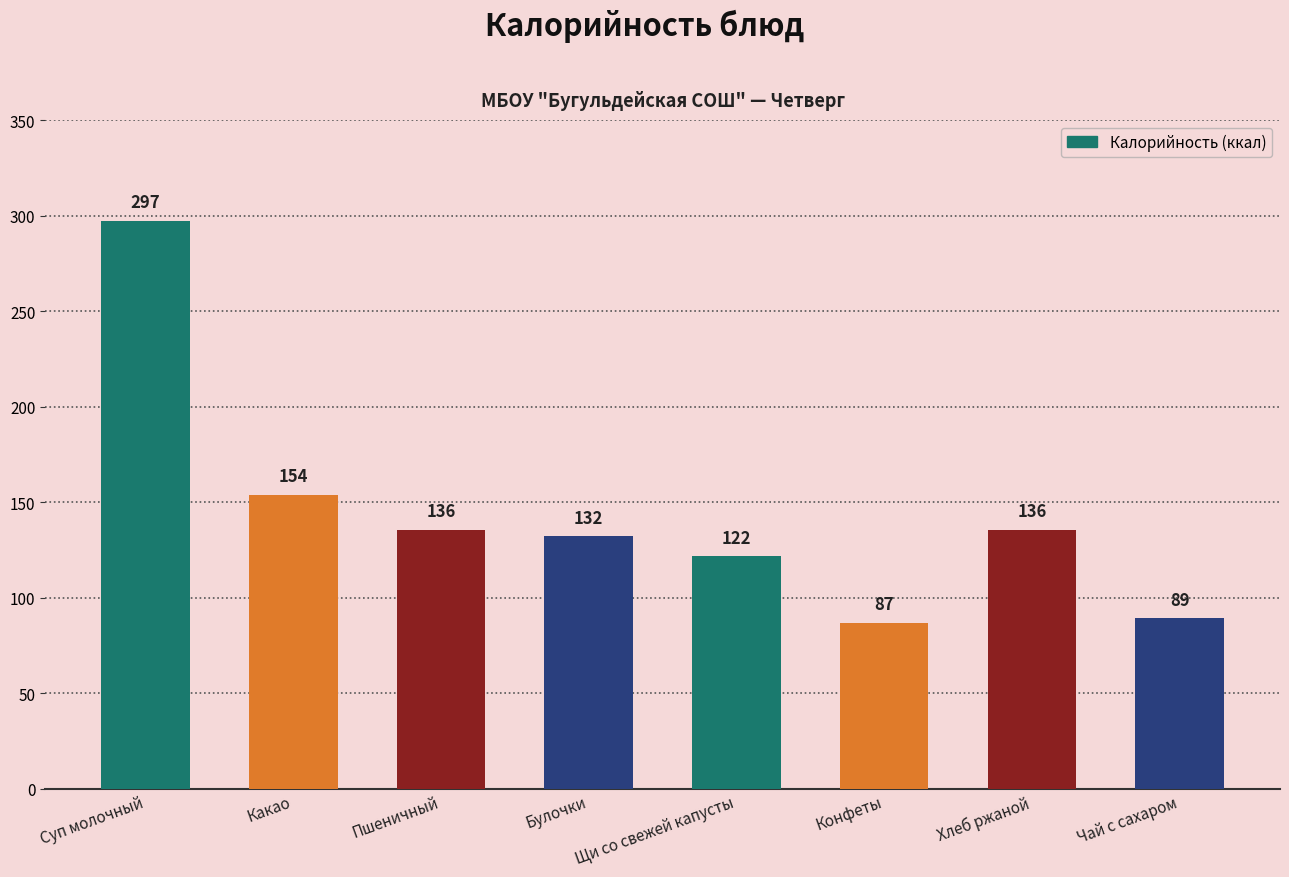

What is the difference between the values at Щи со свежей капусты and Хлеб ржаной?

13.9